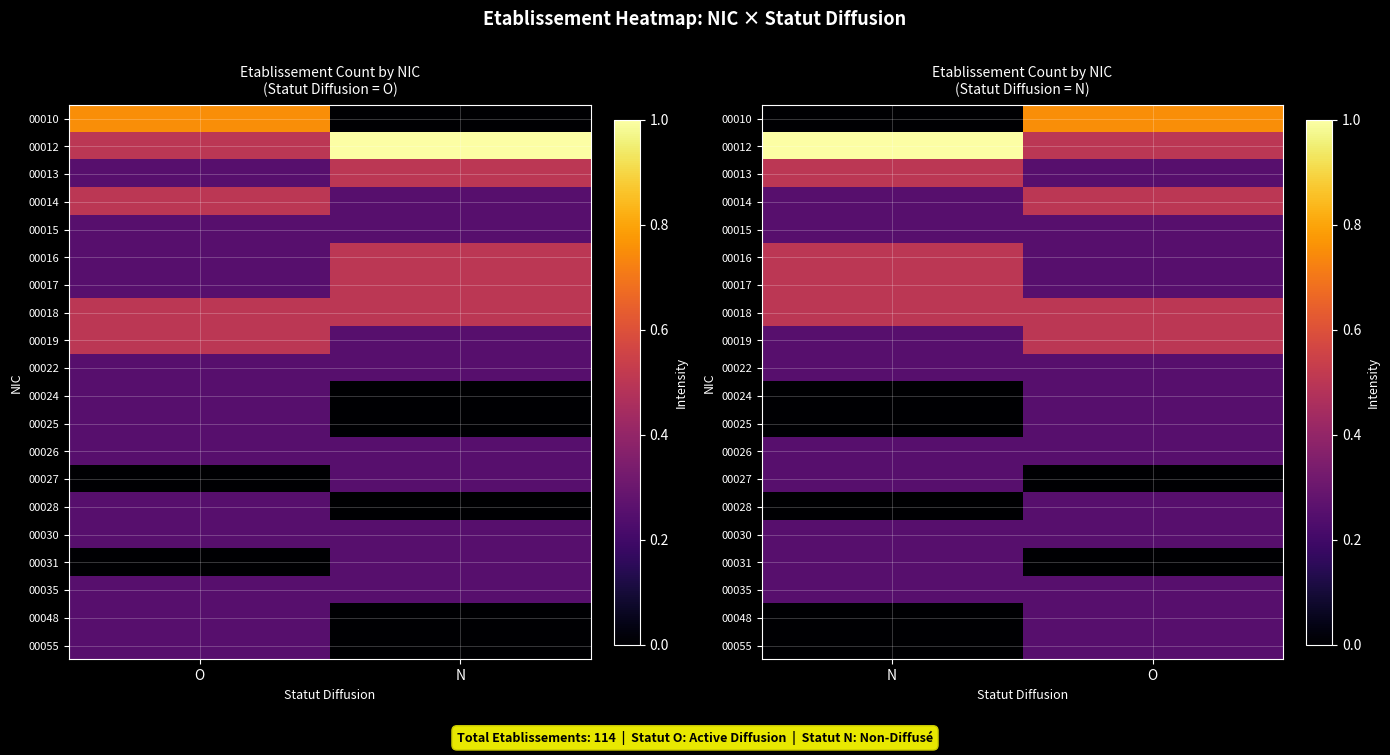

How many distinct data groups are displayed?

20